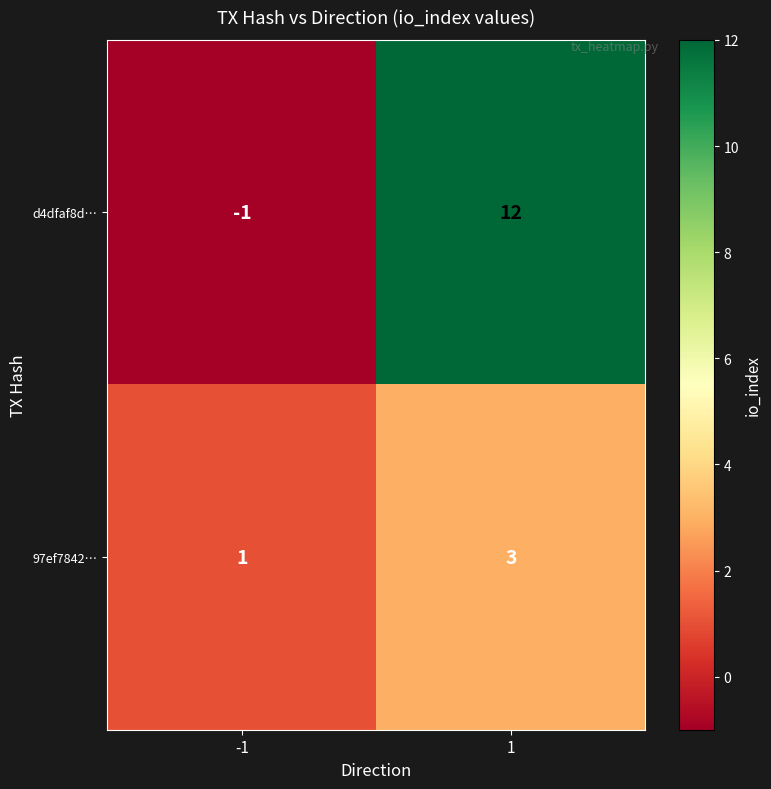

Reading left to right, extract all data points from this chart.

d4dfaf8d…: -1	12
97ef7842…: 1	3